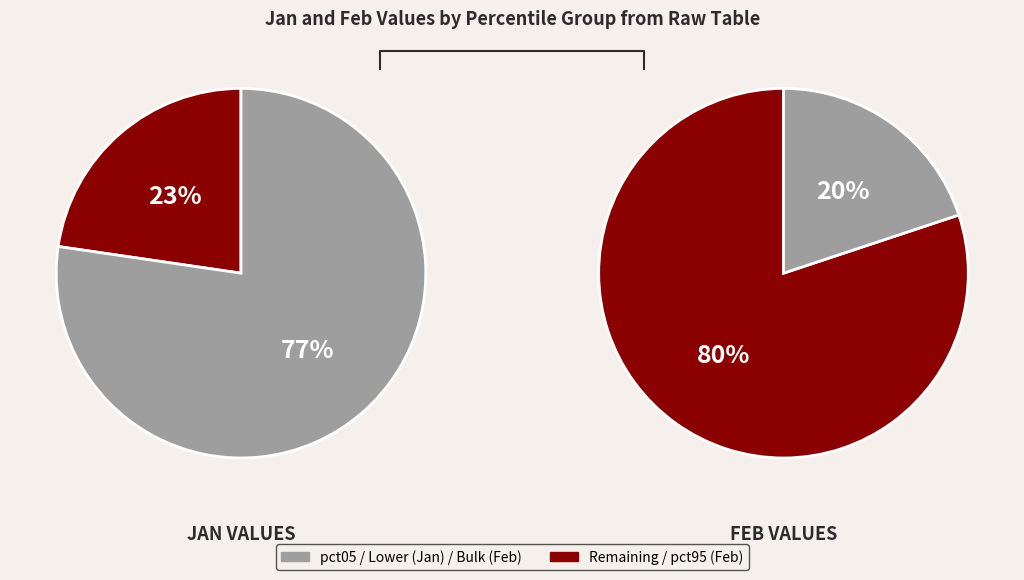

Rank the series by their average value, from lowest to highest.

feb_values, jan_values